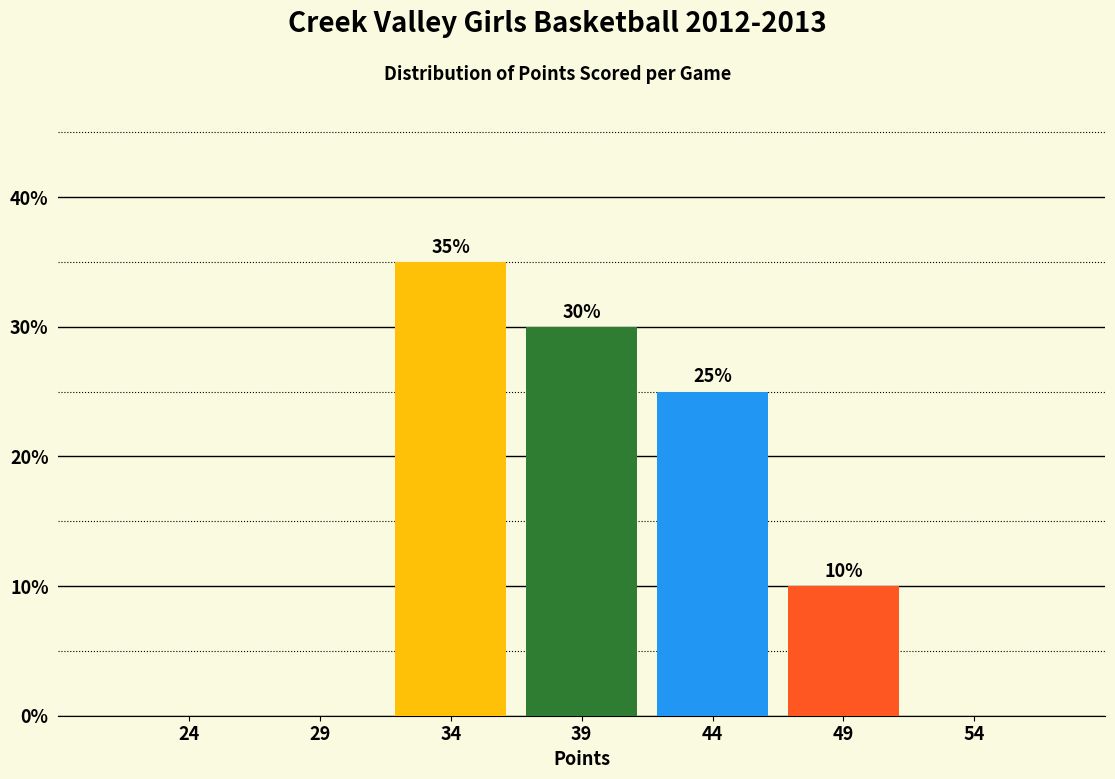

Reading left to right, list all the values displayed in this chart.

24=0	29=0	34=35	39=30	44=25	49=10	54=0